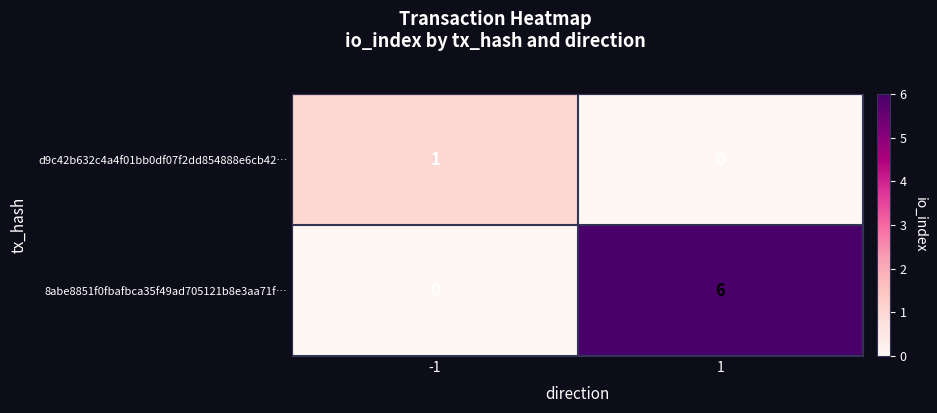

Which series has the largest range (max minus min)?

8abe8851f0fbafbca35f49ad705121b8e3aa71f…